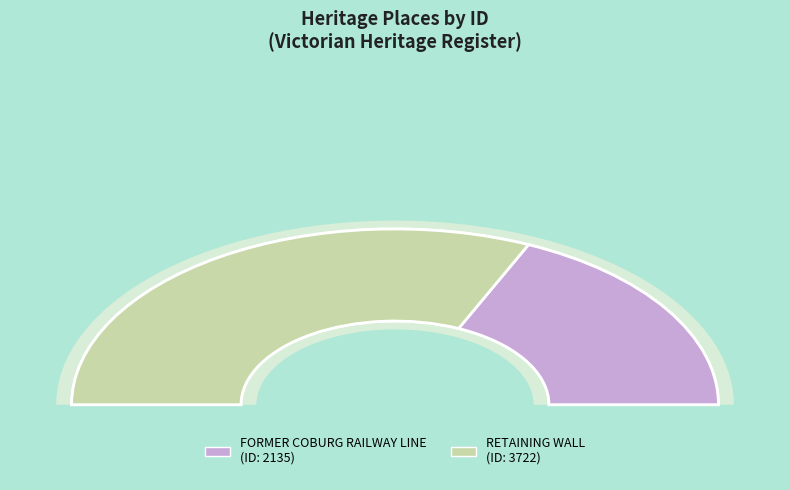

Is there any slice that represents more than half of the pie?

Yes